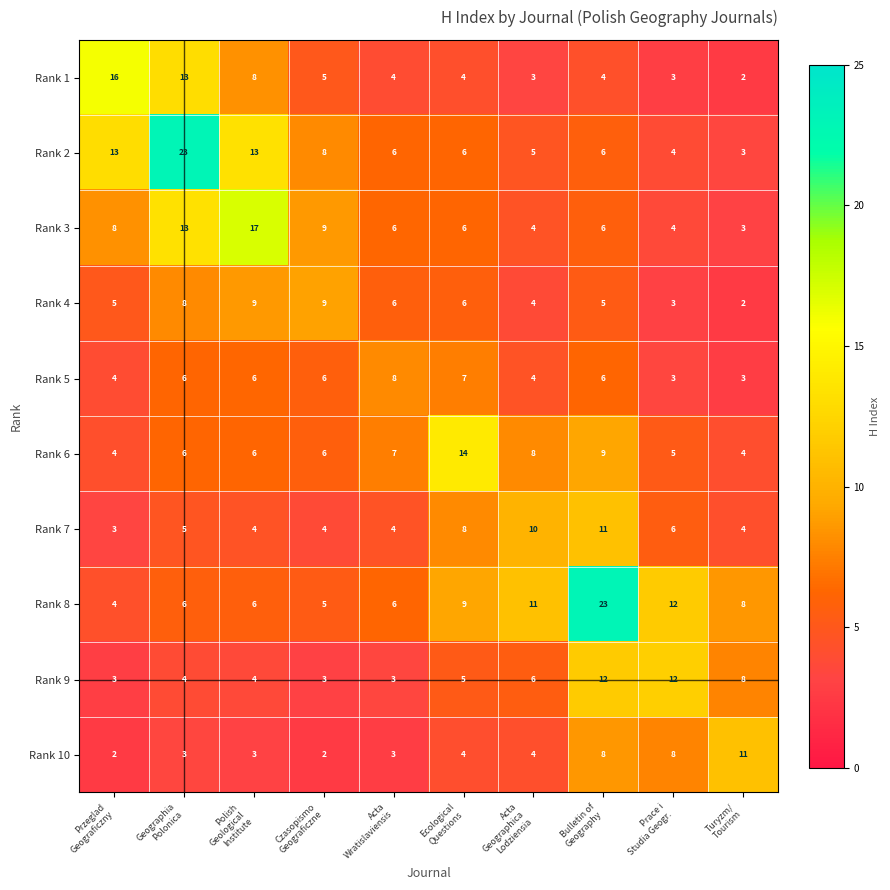

What is the highest value of the Rank 3 series?

17